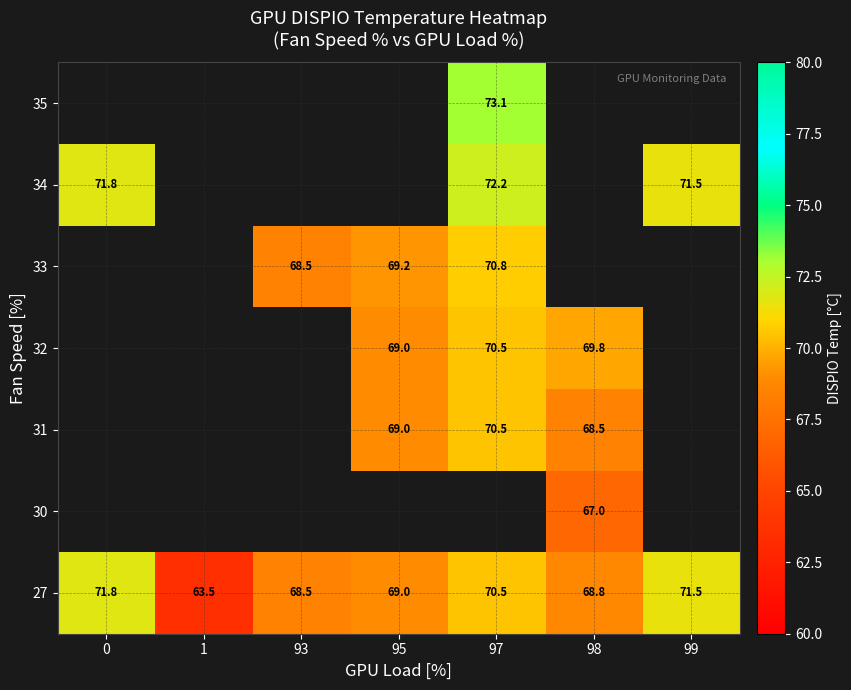

Is the value of 34 at 98 greater than the value of 31 at 95?

No